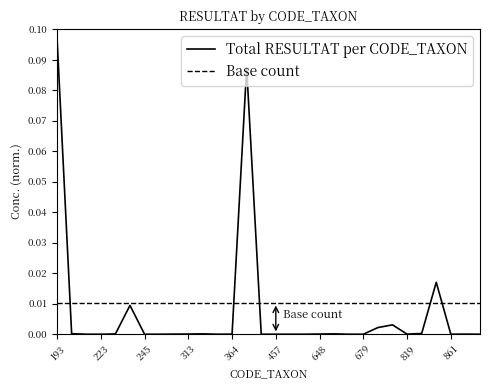

Which has a higher value, 249 or 457?

249